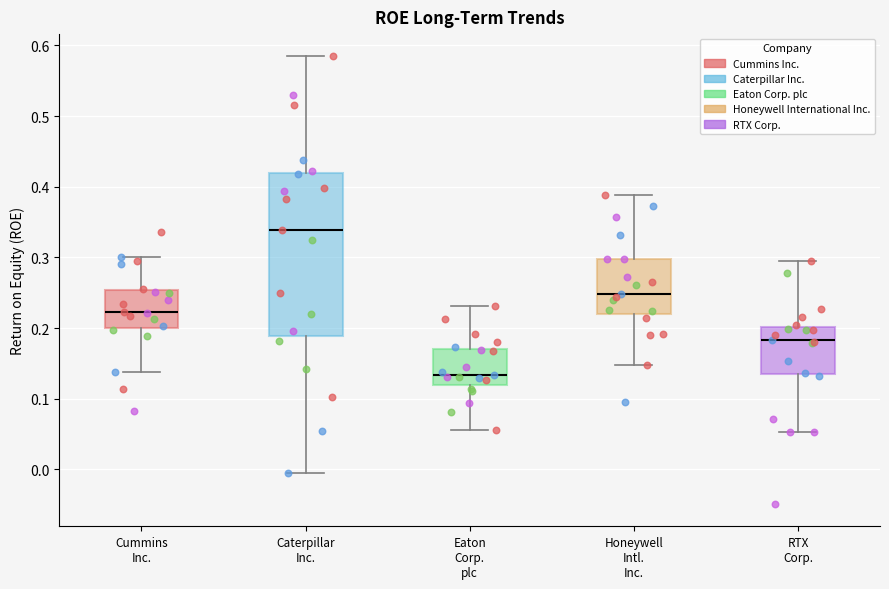

Reading left to right, read every box against the y-axis: the position of its median line, the range the box covers, and the ends of its whiskers. The values are not printed on the chart, so give them approximately, as read against the axis.

Cummins Inc.: median 0.22, box 0.20 to 0.25, whiskers 0.14 to 0.30
Caterpillar Inc.: median 0.34, box 0.19 to 0.42, whiskers -0.01 to 0.58
Eaton Corp. plc: median 0.13, box 0.12 to 0.17, whiskers 0.06 to 0.23
Honeywell Intl. Inc.: median 0.25, box 0.22 to 0.30, whiskers 0.15 to 0.39
RTX Corp.: median 0.18, box 0.13 to 0.20, whiskers 0.05 to 0.29